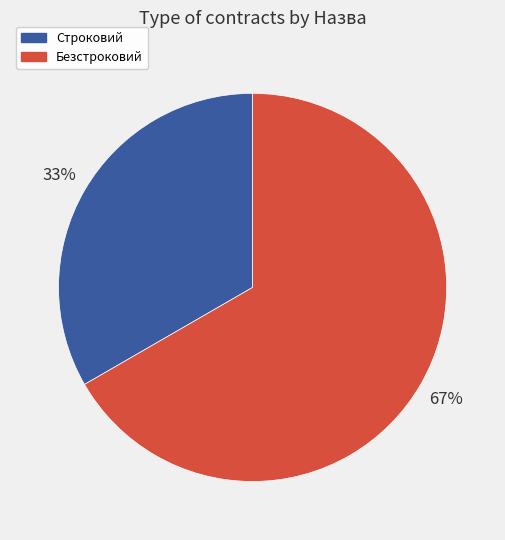

How many slices are in this pie chart?

2